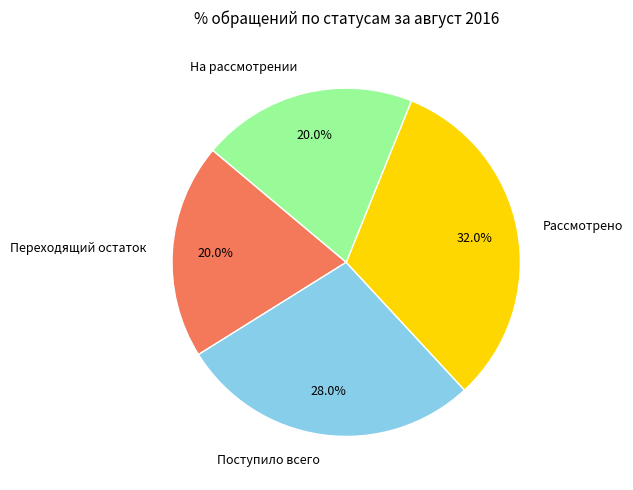

To the nearest percent, what is the difference between the largest and smallest slice percentages?

12%